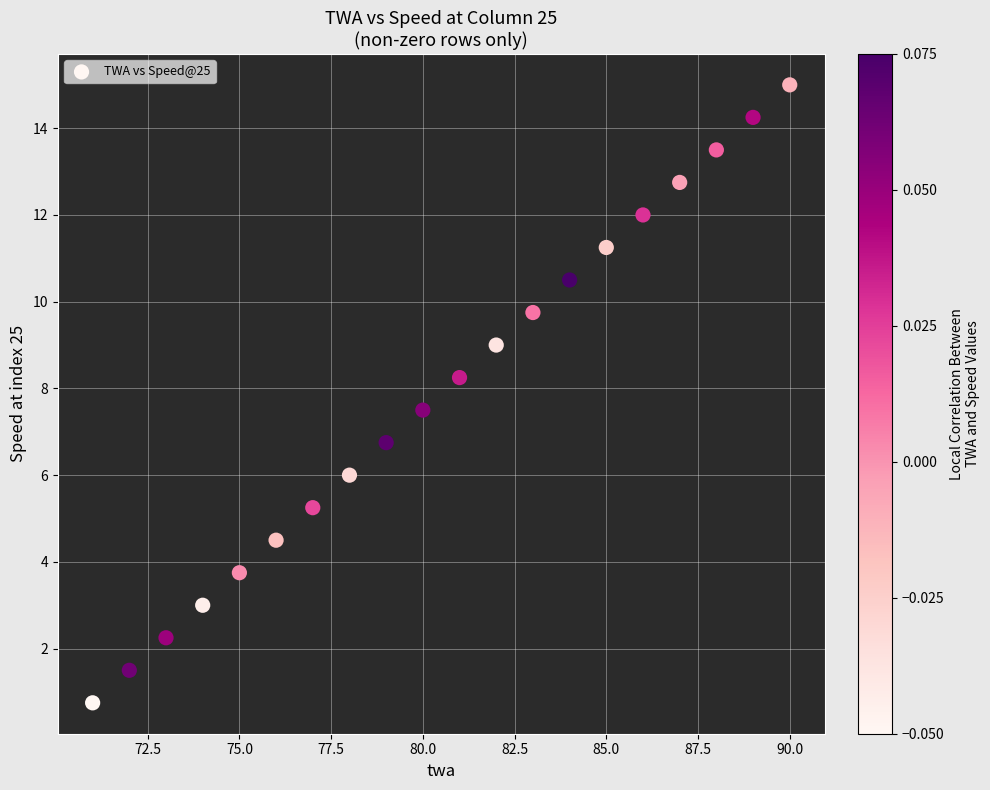

What Y value in the scatter plot is closest to 7?

6.8